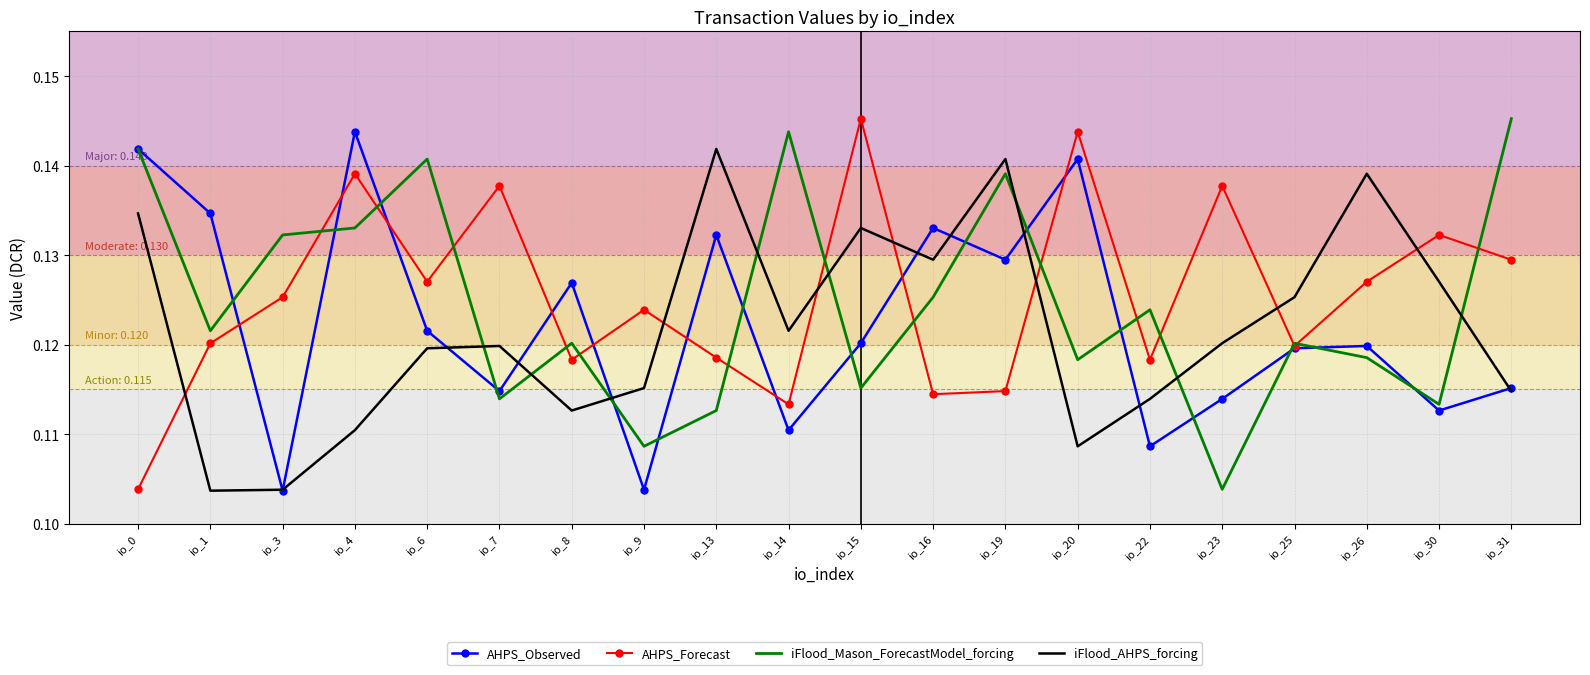

List the series in order of their overall mean, lowest first.

iFlood_AHPS_forcing, AHPS_Observed, iFlood_Mason_ForecastModel_forcing, AHPS_Forecast